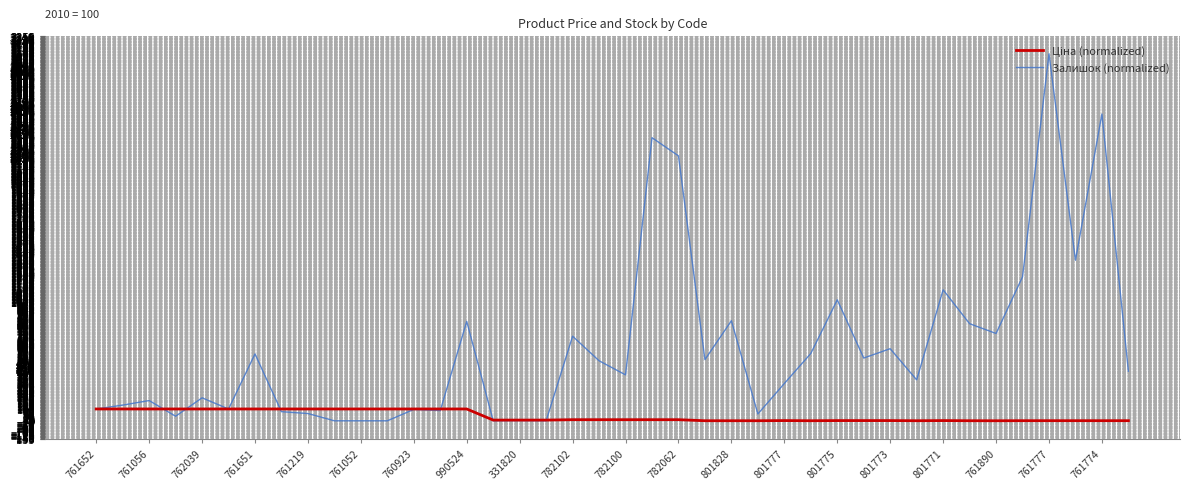

True or false: Залишок (normalized) has more than 2 points higher than both neighbors.

True